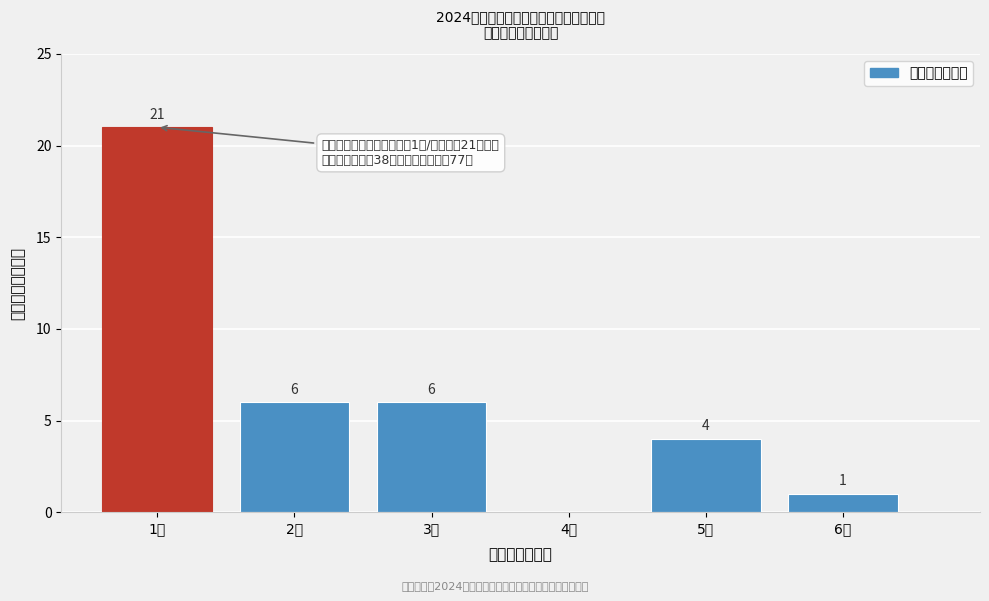

Reading right to left, extract all data points from this chart.

6人=1	5人=4	4人=0	3人=6	2人=6	1人=21